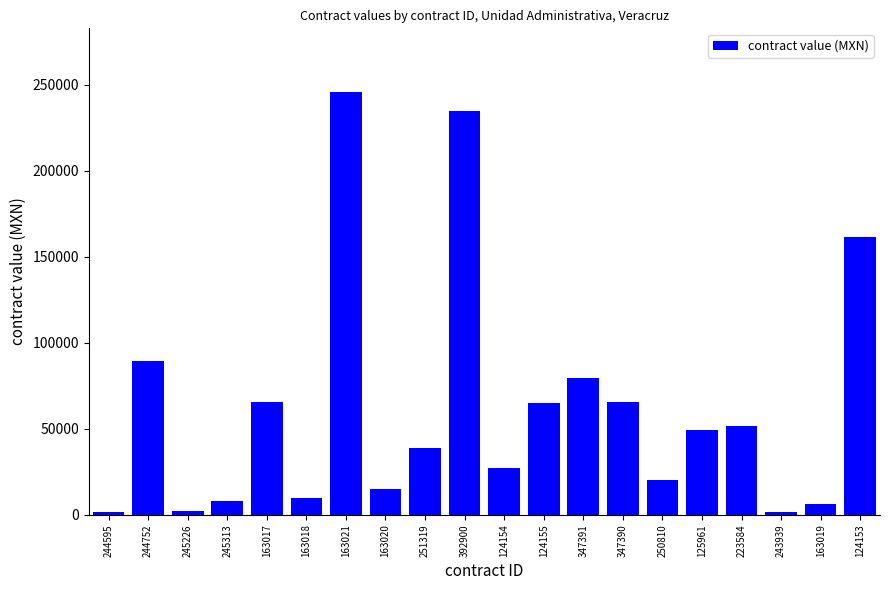

True or false: the data shows 245894.0 at 163021.

True